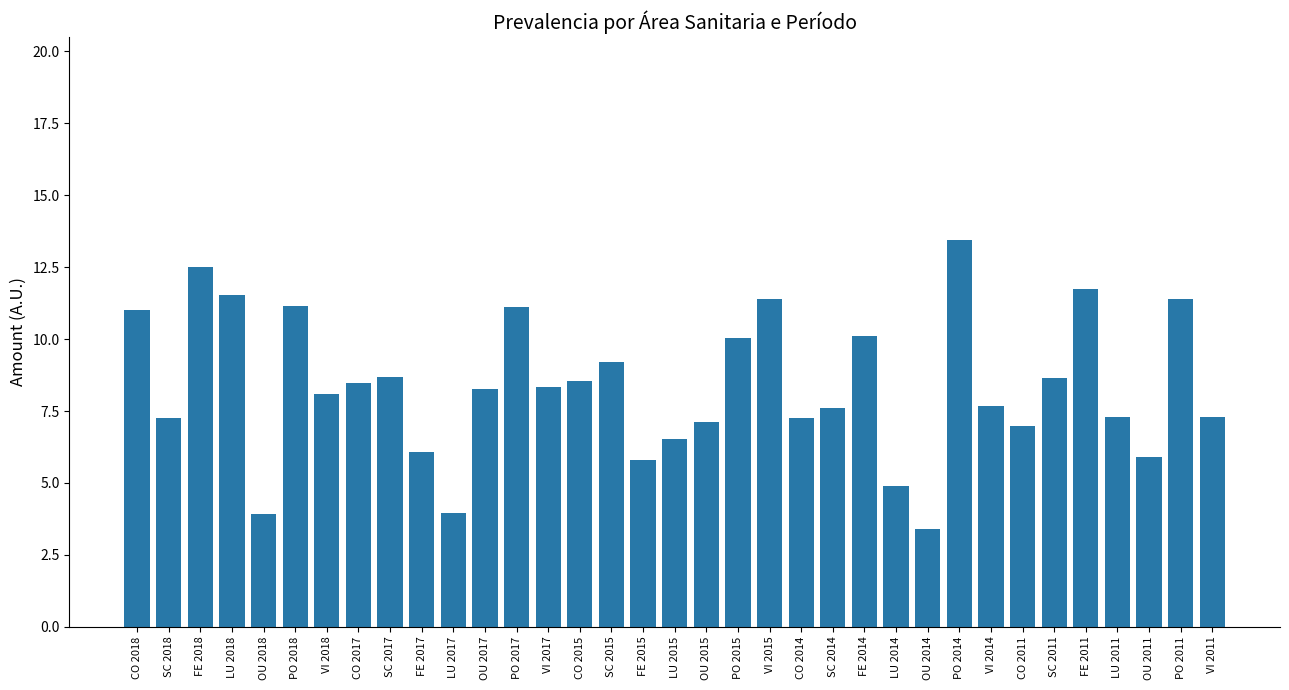

What position from the left is CO 2011?

29